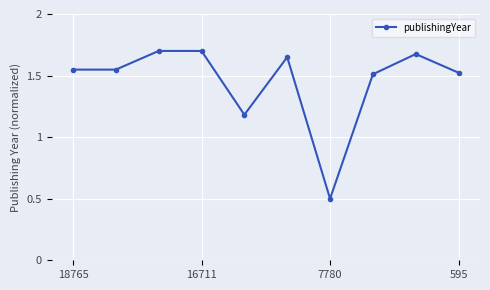

Count the values in the range 1 to 2.

9